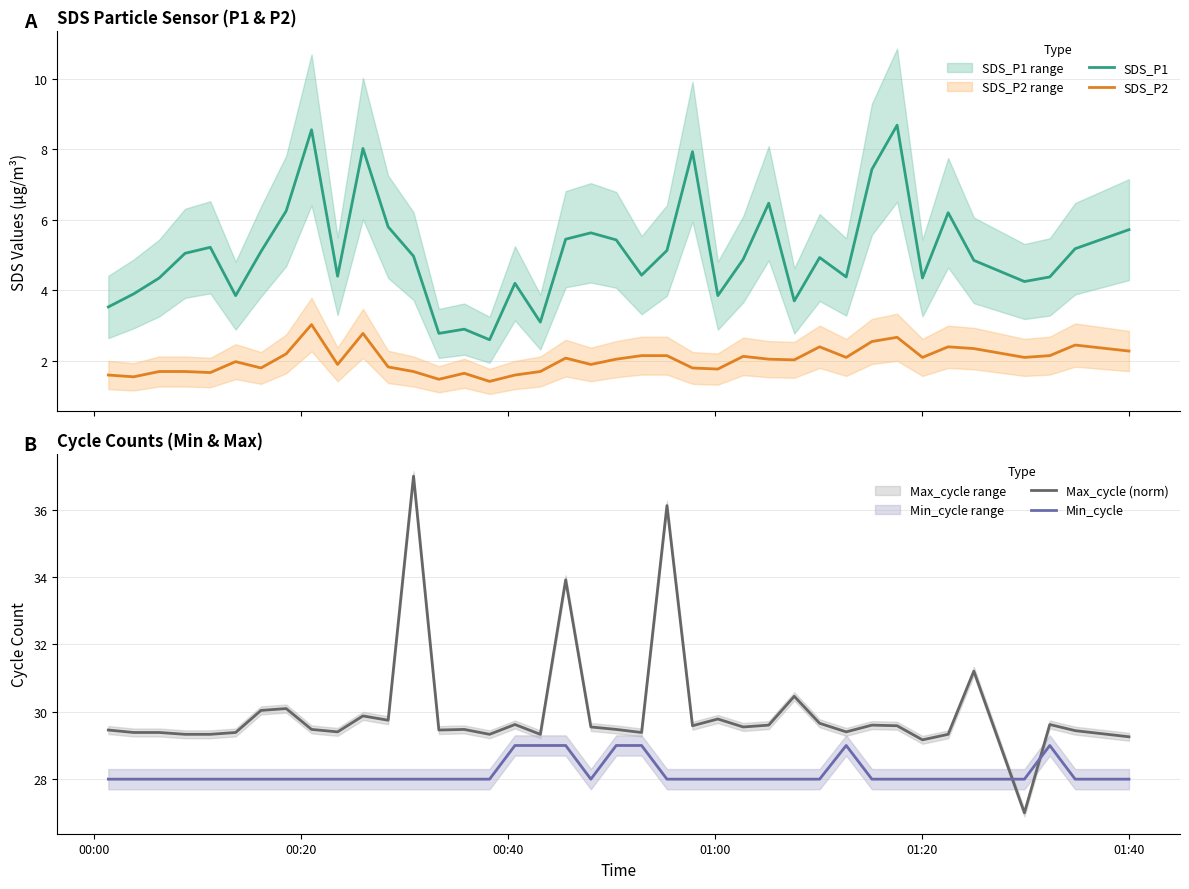

True or false: SDS_P1 and SDS_P2 intersect in this chart.

False